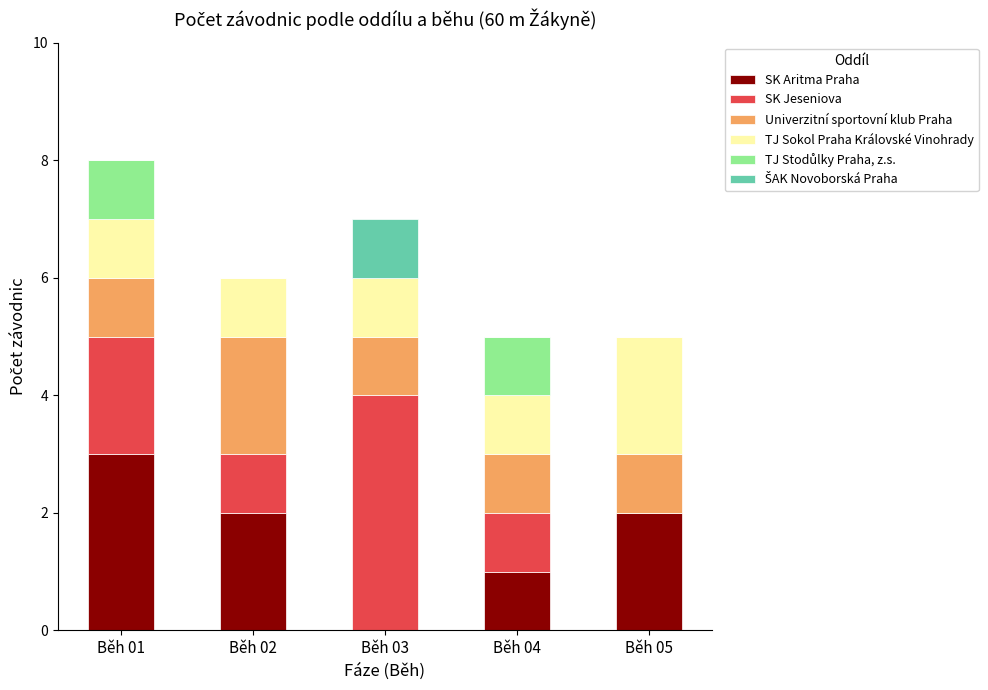

The SK Aritma Praha series shows 0 at Běh 03. True or false?

True